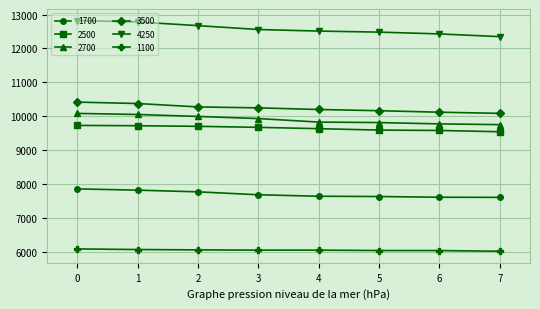

What is the difference between the maximum and minimum values in the 3500 series?

332